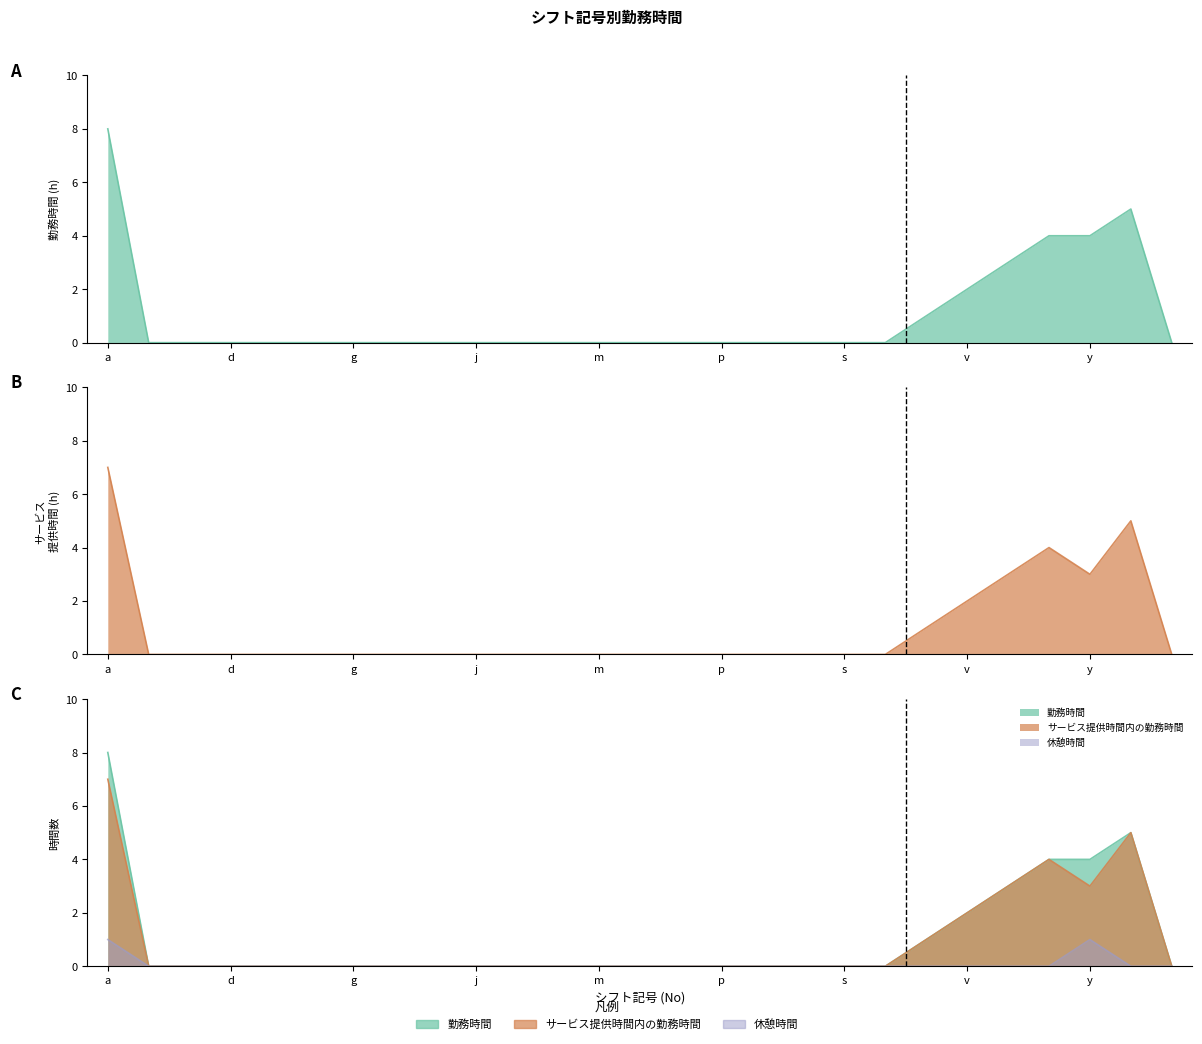

What is the difference between the second highest and second lowest values in the 休憩時間 series?

1